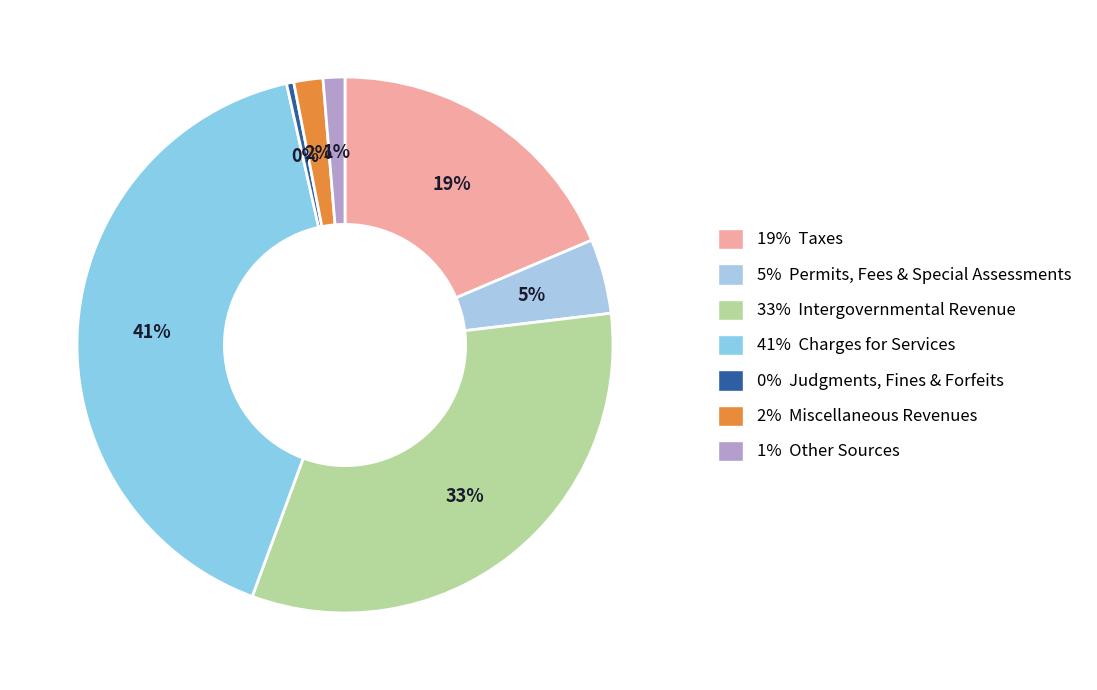

What is the largest slice in the pie chart?

41% Charges for Services